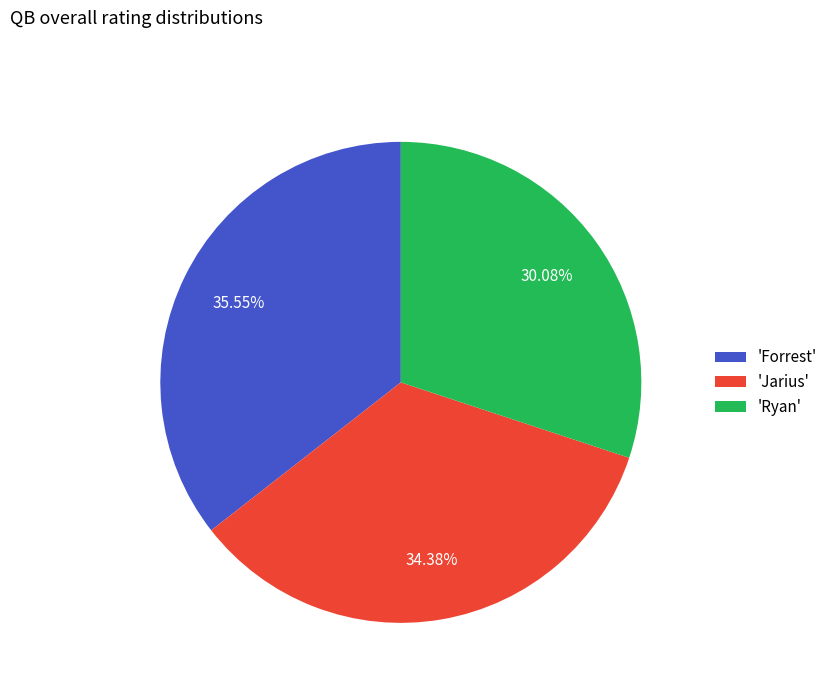

Count the number of slices in the pie.

3